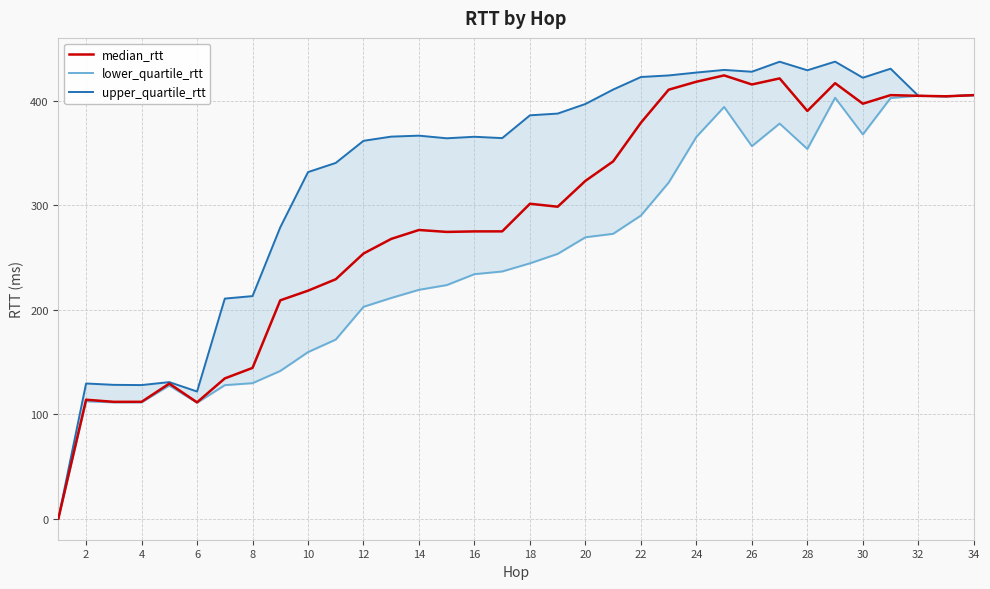

What is the average value of the upper_quartile_rtt series?

331.8